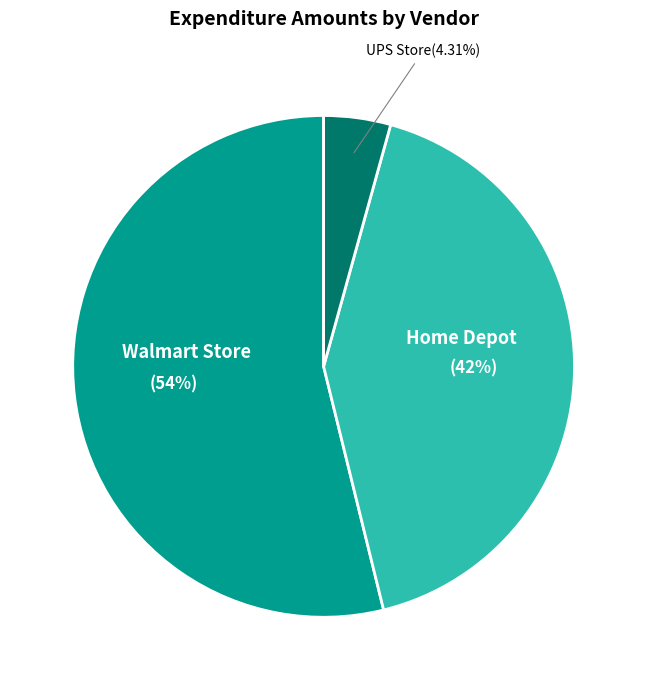

Which slice represents more than half of the pie?

Walmart Store